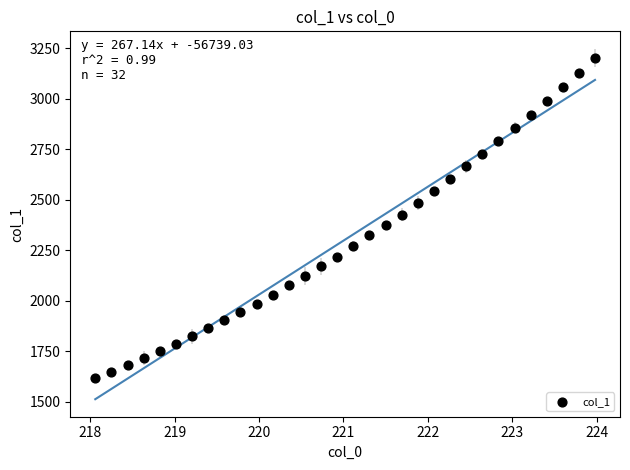

What is the range of X values (max minus min)?

5.9